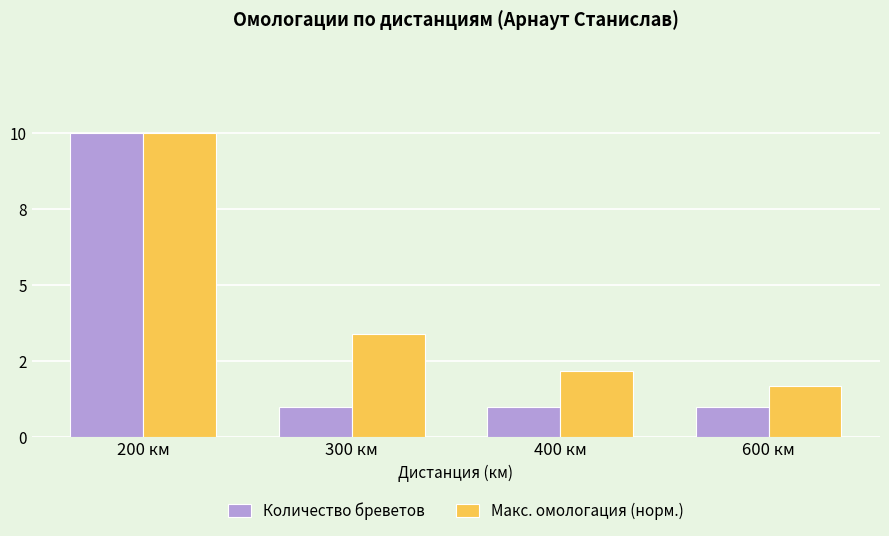

Count the Количество бреветов values in the range 1 to 10.

4